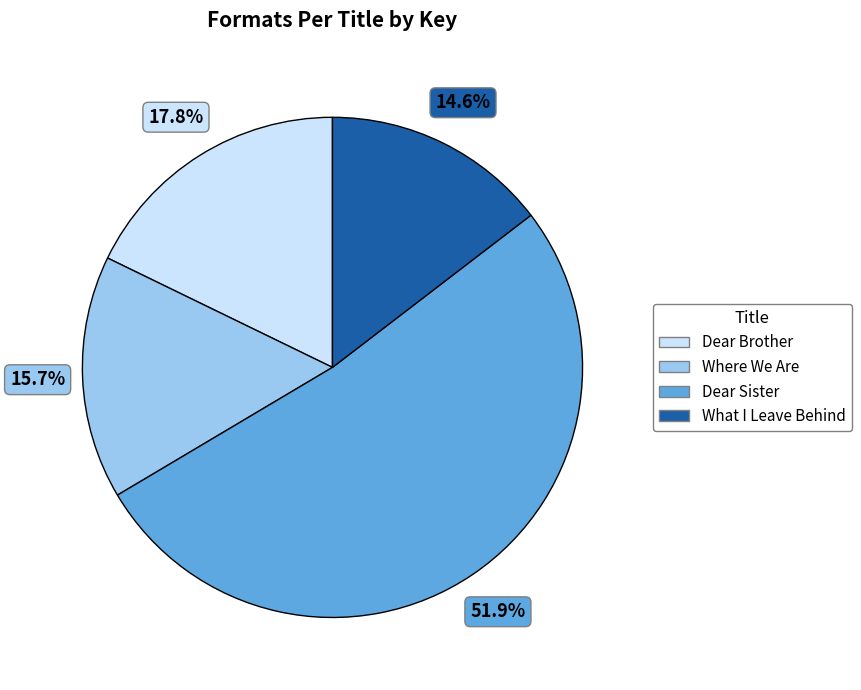

Which has a higher value, Where We Are or Dear Sister?

Dear Sister